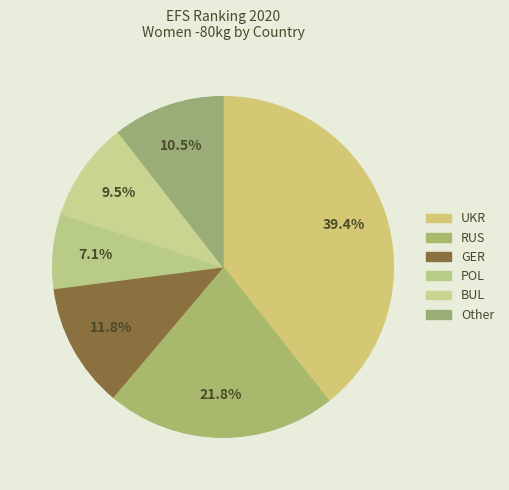

What percentage is the RUS slice, to the nearest percent?

22%